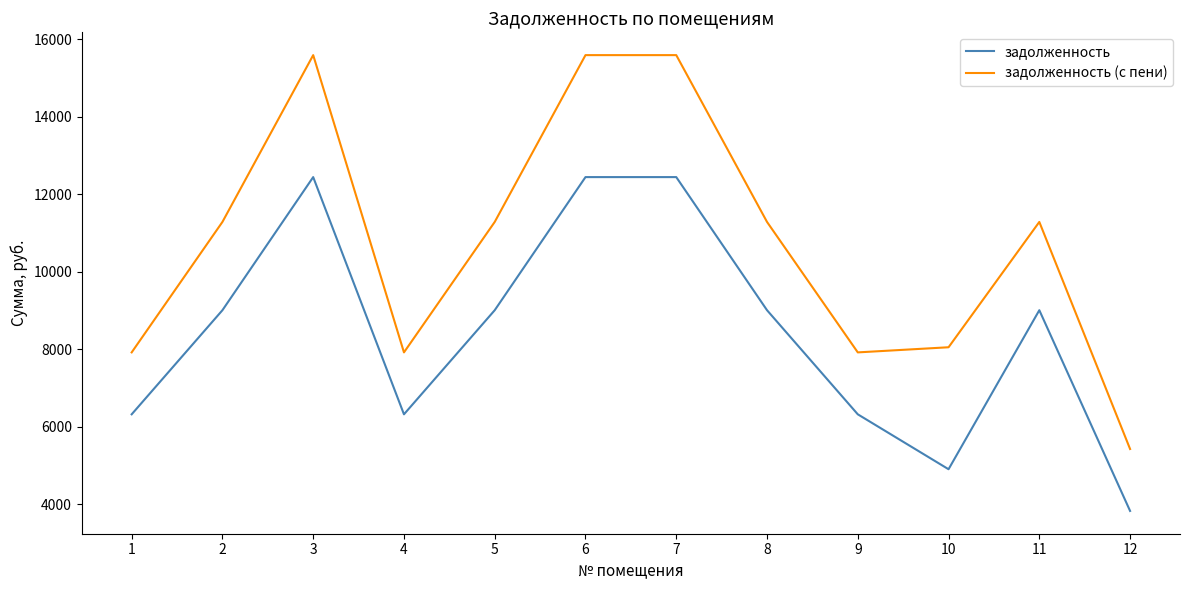

At which label does задолженность (с пени) first exceed 11284?

2